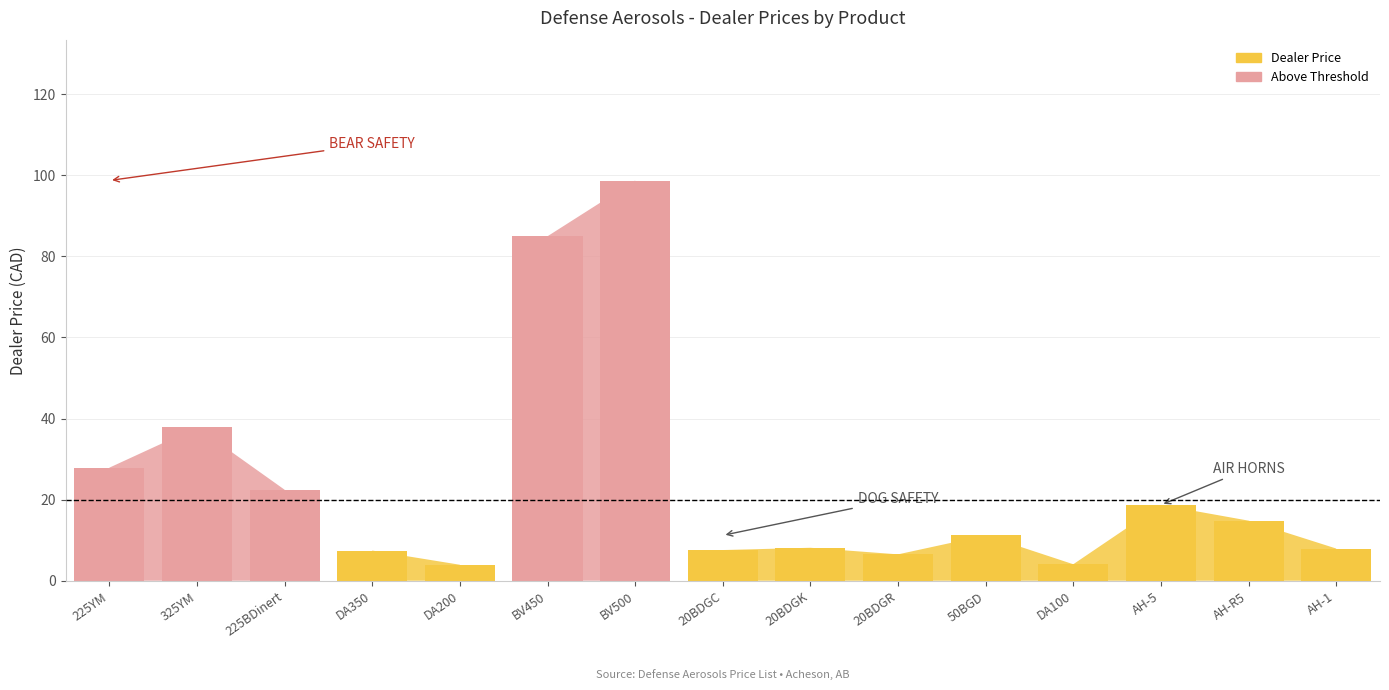

List the labels in order of value, largest first.

BV500, BV450, 325YM, 225YM, 225BDinert, AH-5, AH-R5, 50BGD, 20BDGK, AH-1, 20BDGC, DA350, 20BDGR, DA100, DA200